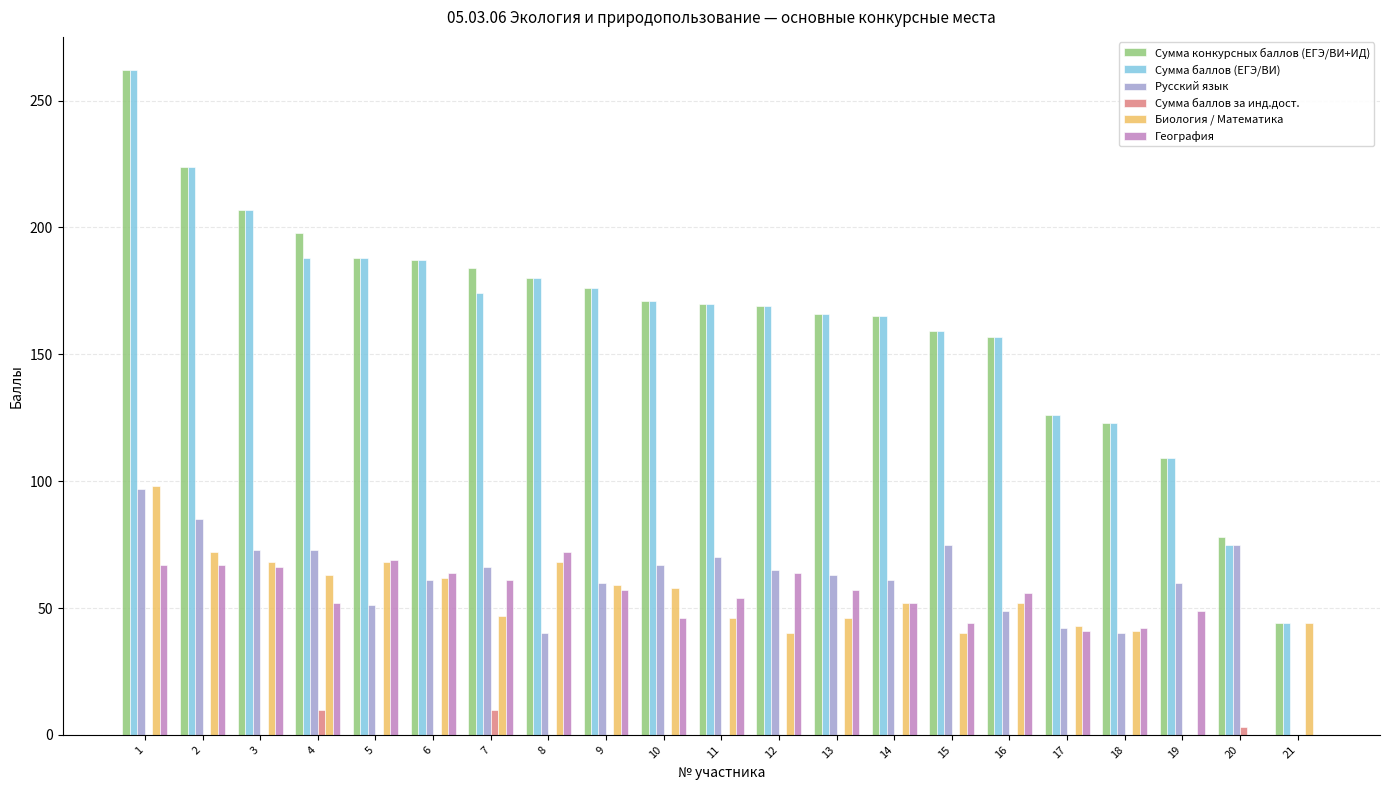

The Сумма баллов за инд.дост. series shows 0 at 6. True or false?

True